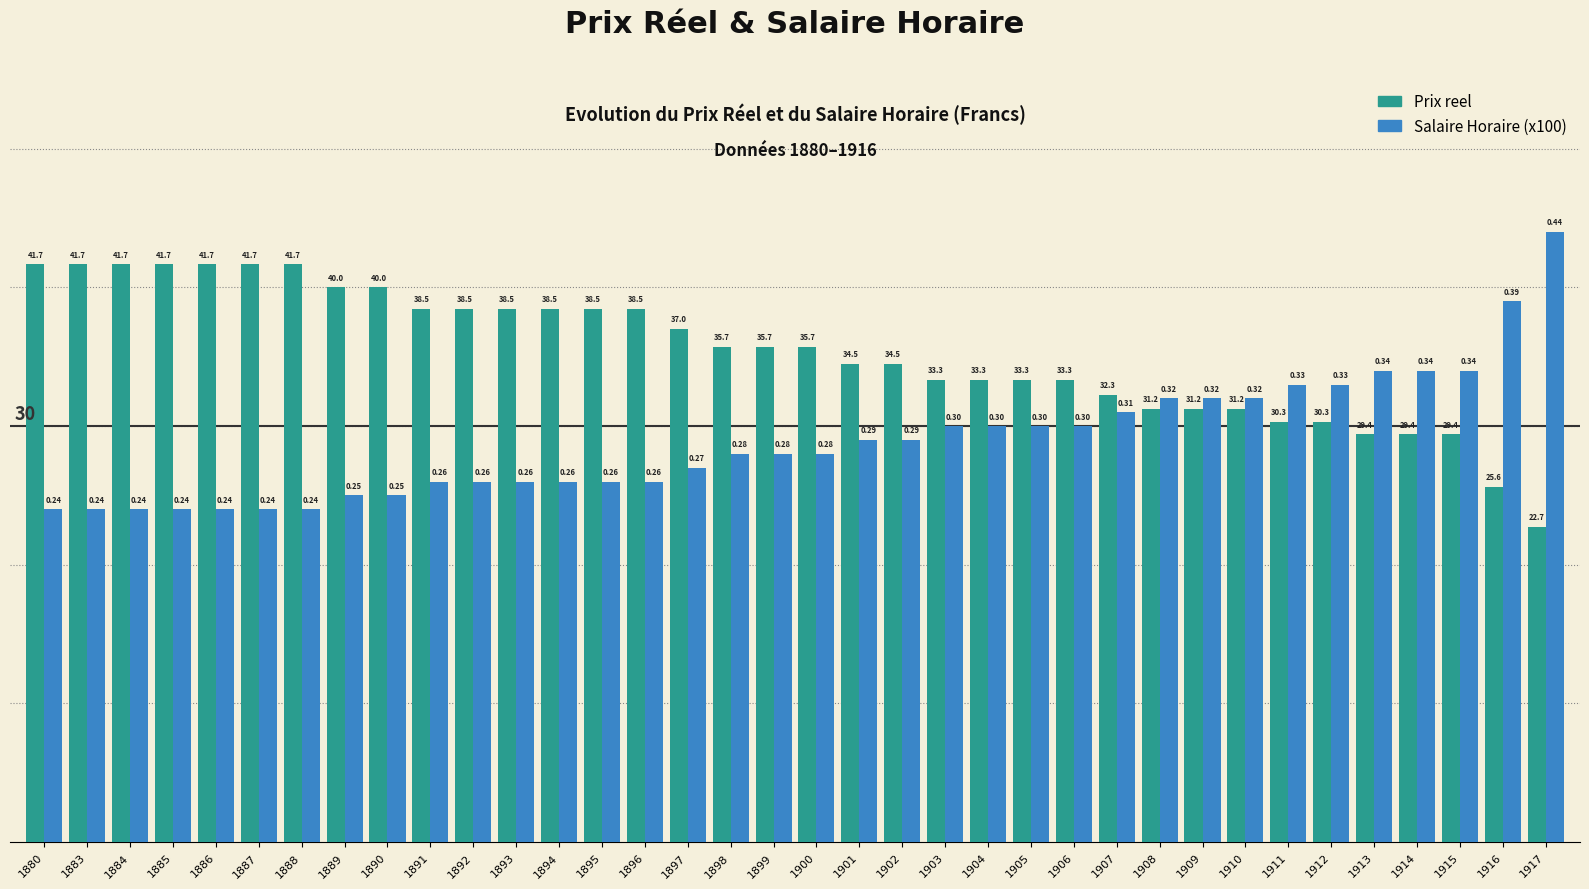

How many values in the Prix reel series are below 35?

17